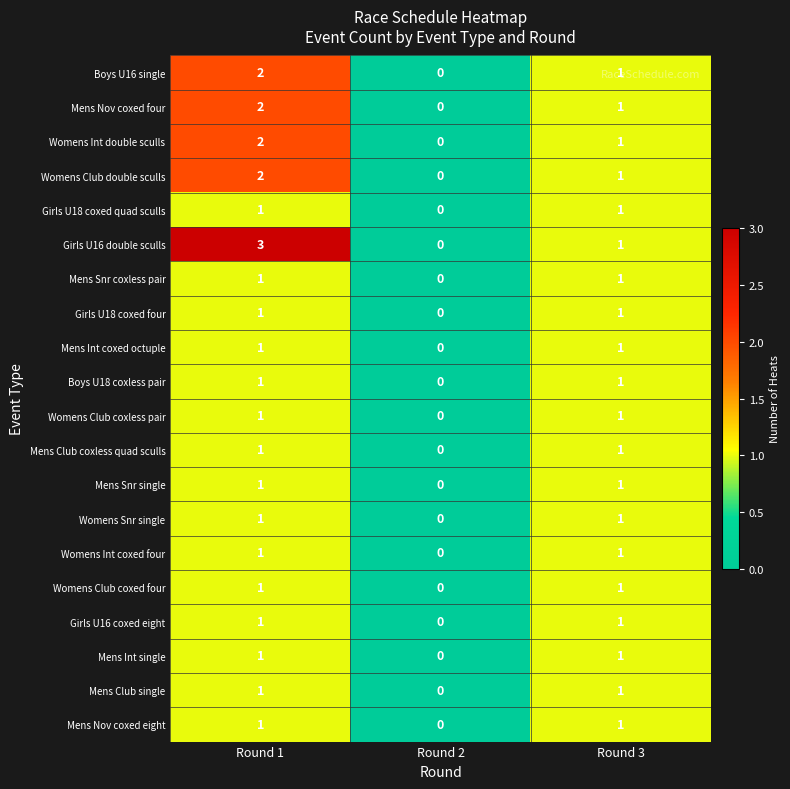

How many categories are shown in the chart?

3